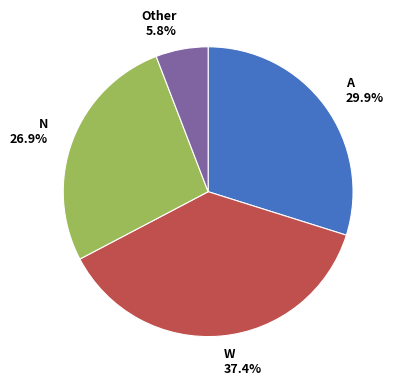

Does any single category account for the majority?

No